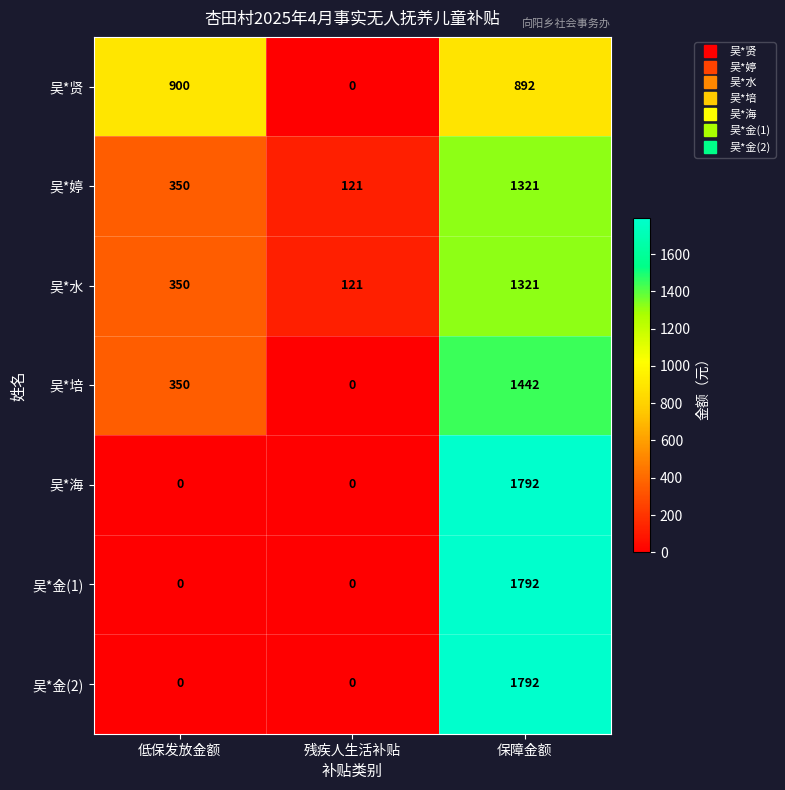

What is the difference between the 吴*婷 values at 低保发放金额 and 残疾人生活补贴?

229